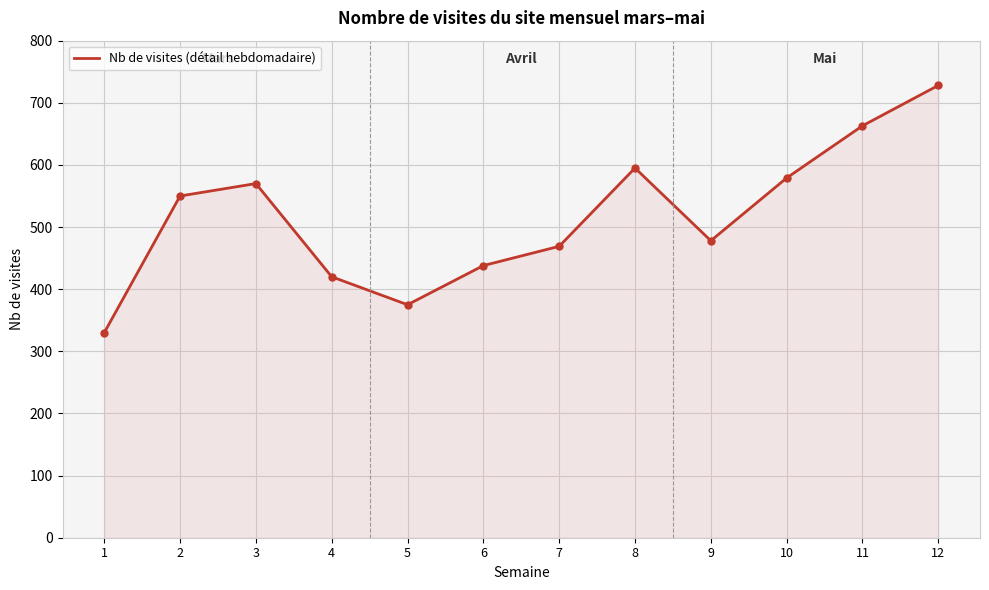

Reading left to right, what are all the values shown in this chart?

330	550	570	420	375	438	469	595	478	579	663	728